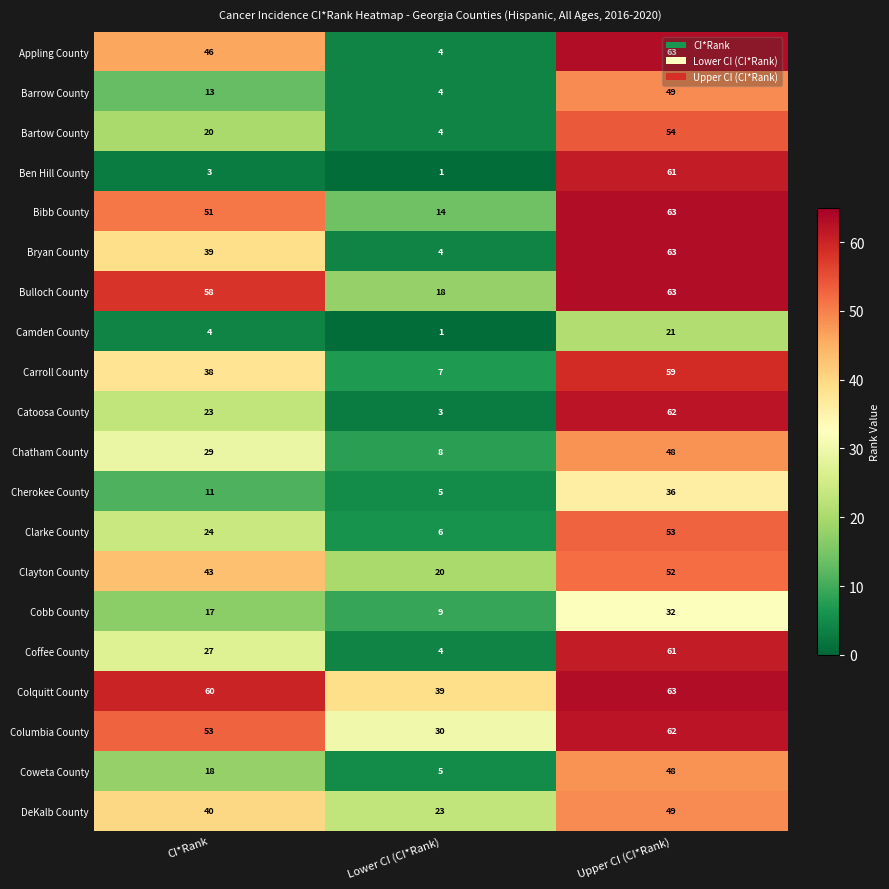

Which series changed the most between CI*Rank and Lower CI (CI*Rank)?

Appling County